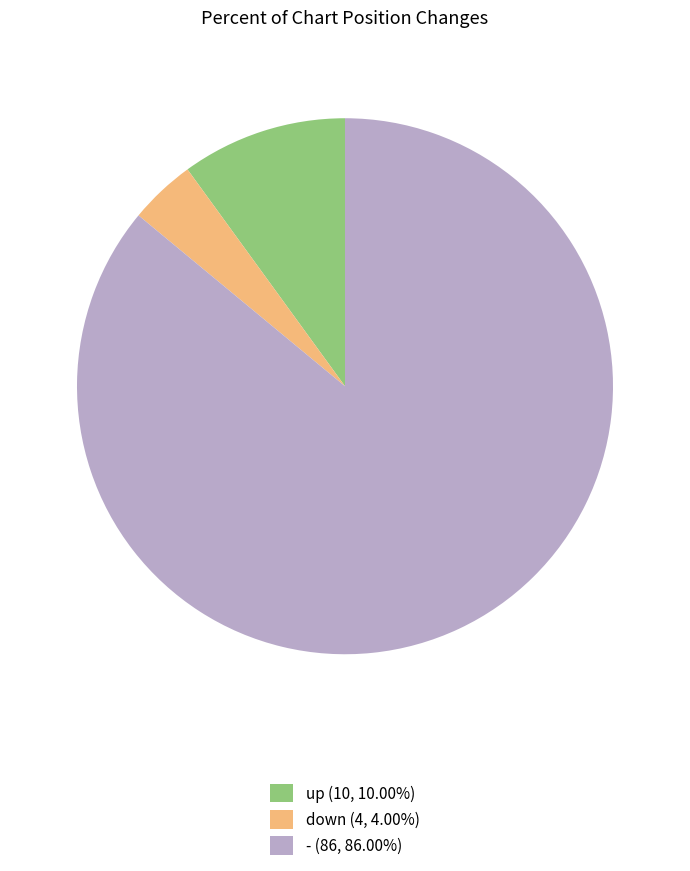

Is - (86, 86.00%) the majority of the pie?

Yes